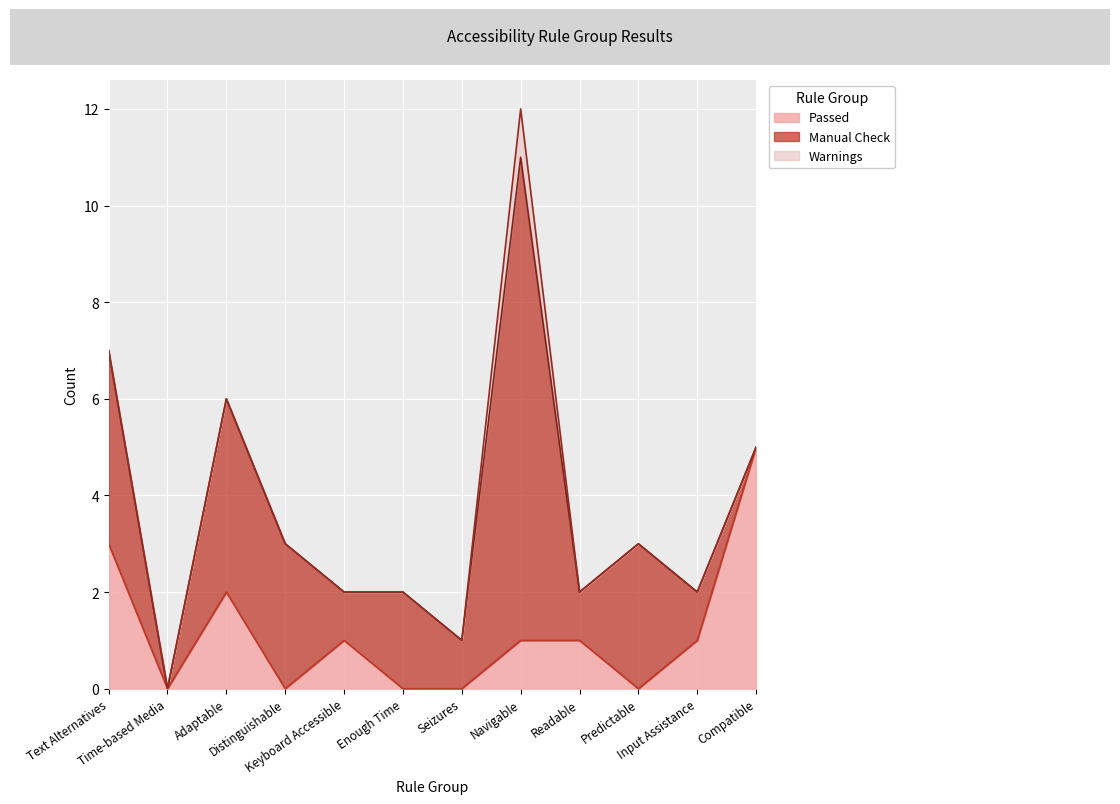

What is the greatest value displayed?

10